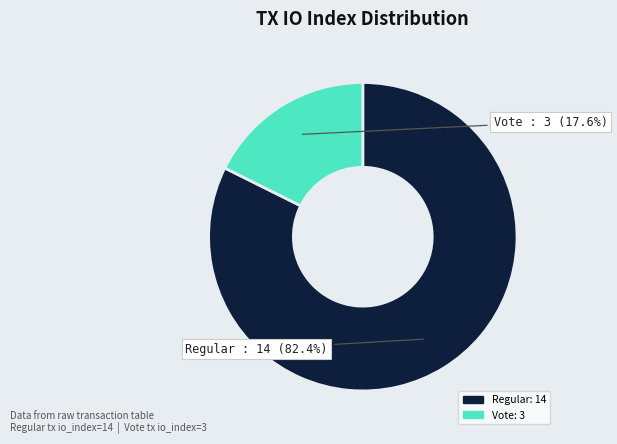

Which has a higher value, Vote or Regular?

Regular